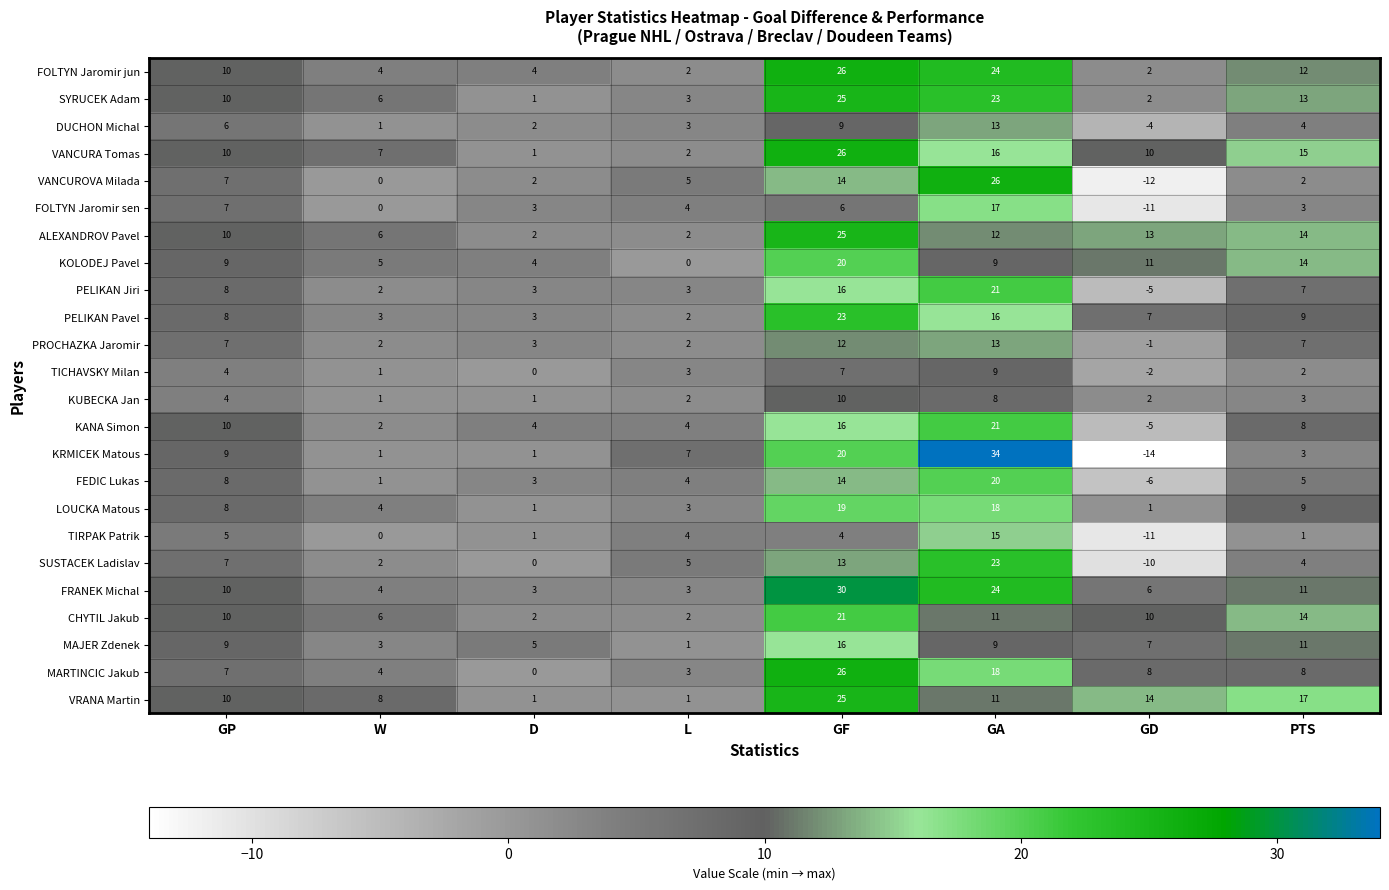

Which series has the largest range (max minus min)?

KRMICEK Matous